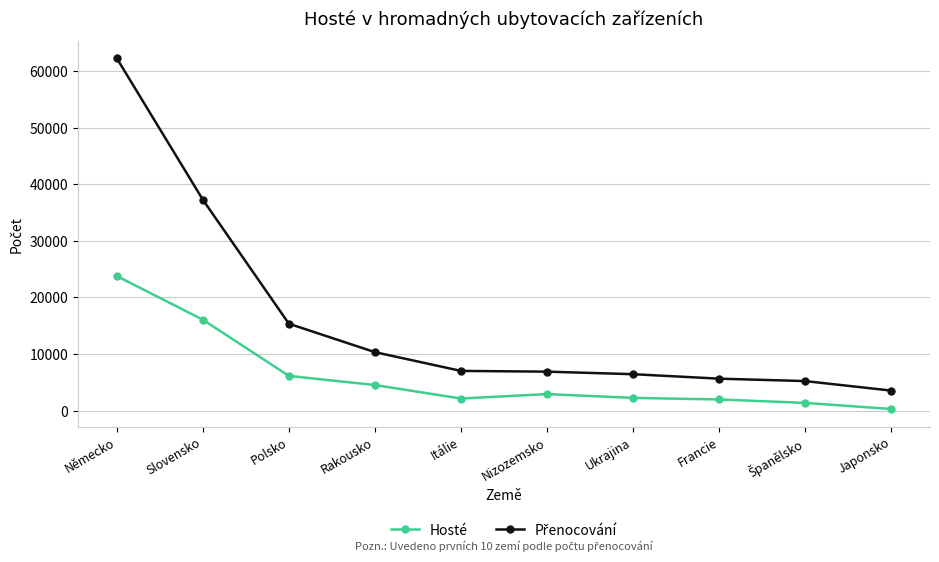

What value does the Hosté series have at Polsko?

6124